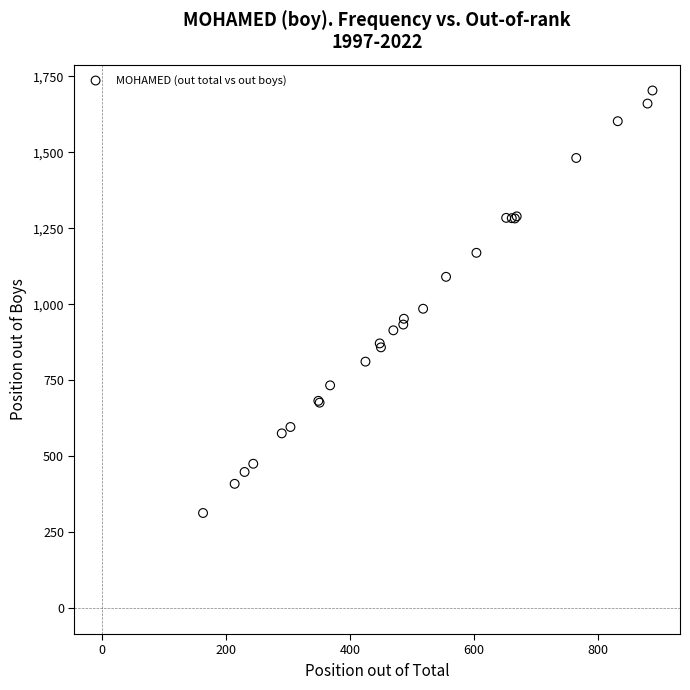

What Y value in the scatter plot is closest to 1008?

985